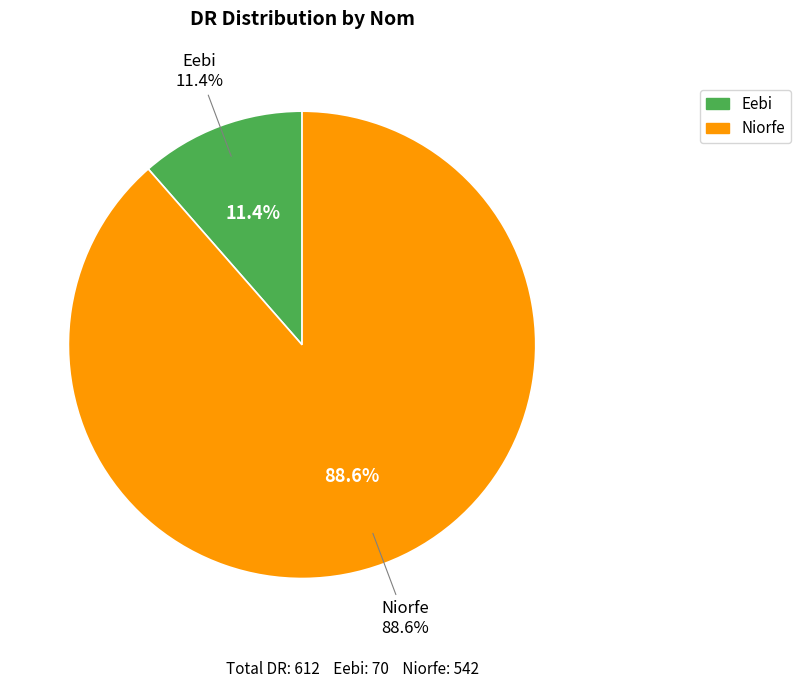

Between Niorfe and Eebi, which is larger?

Niorfe